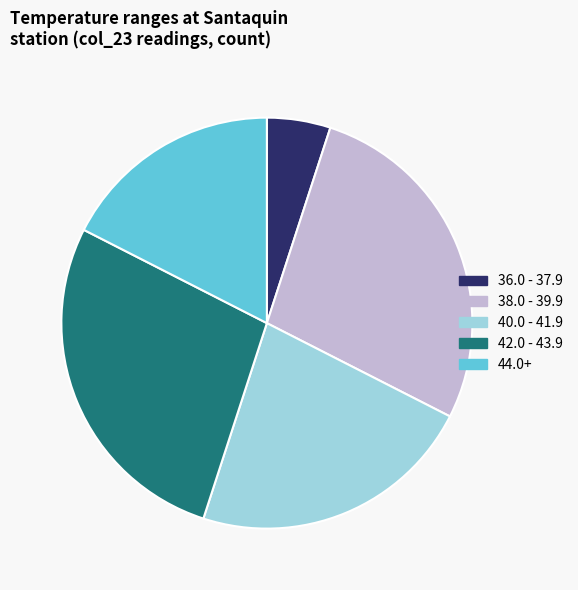

How many slices are in this pie chart?

5